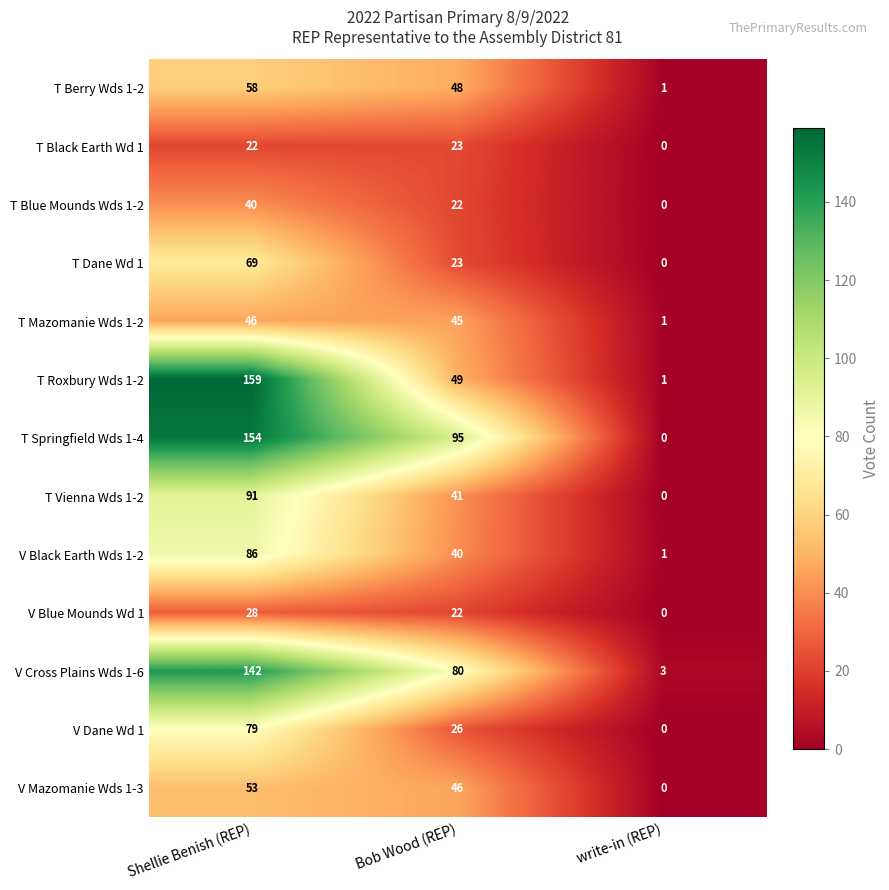

The T Dane Wd 1 series shows 0 at write-in (REP). True or false?

True